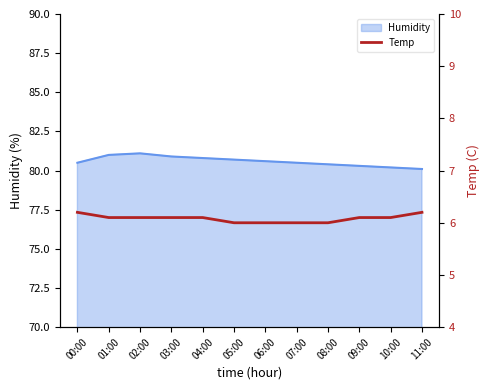

What is the approximate value at 11:00?

6.2